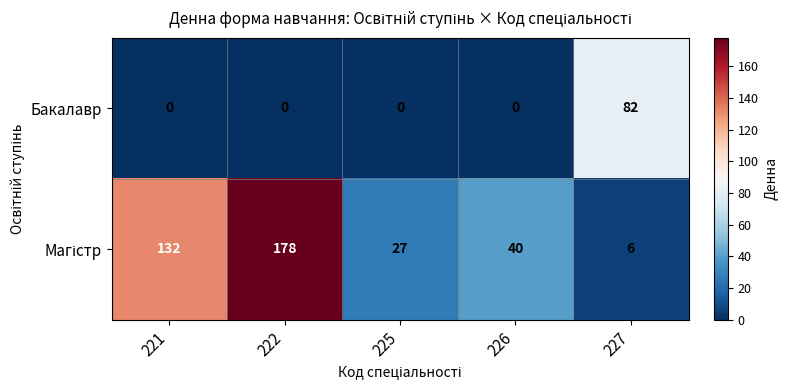

The Бакалавр series shows 82 at 227. True or false?

True